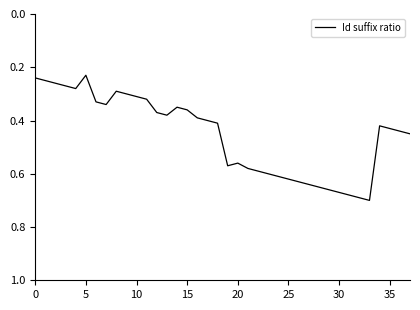

How many lines are shown in the chart?

1